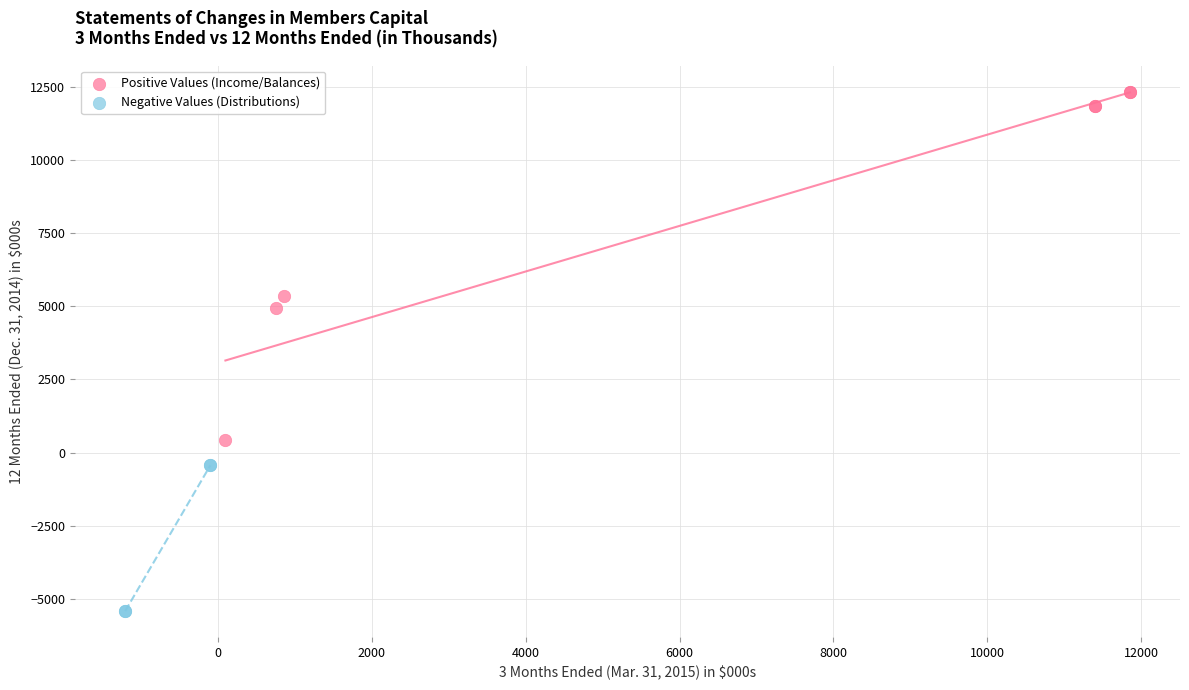

Which series contains the lowest Y value?

Negative Values (Distributions)